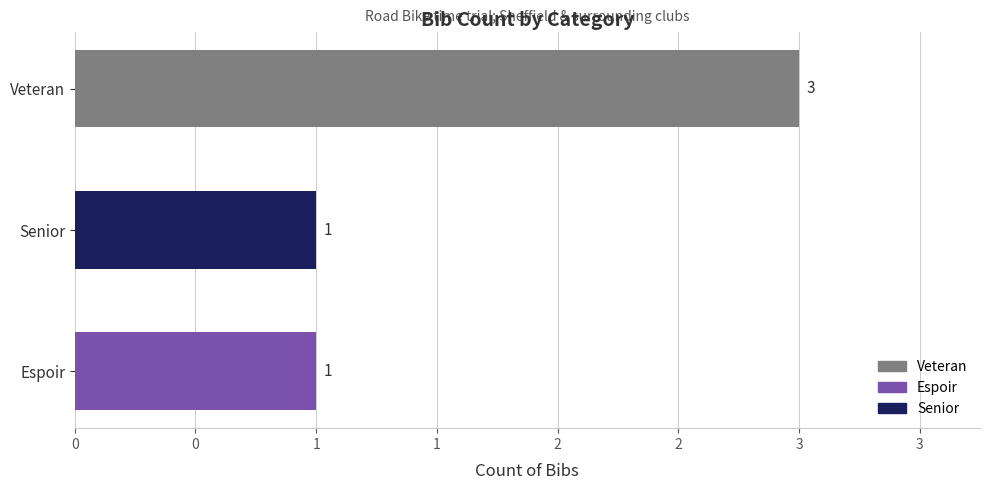

Does the chart contain any negative values?

No